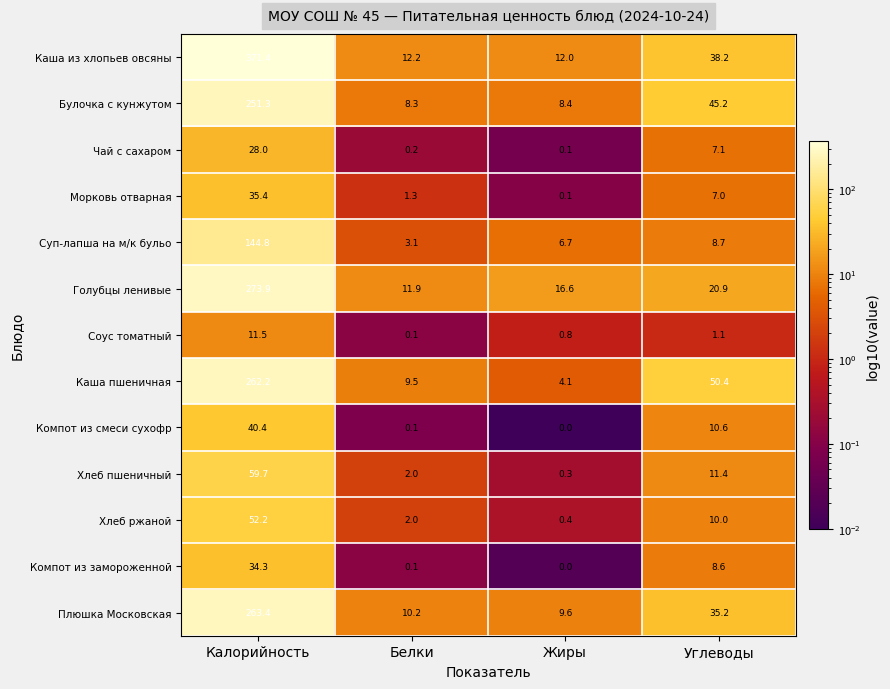

What is the difference between the second highest and minimum values in the Компот из замороженной series?

8.6